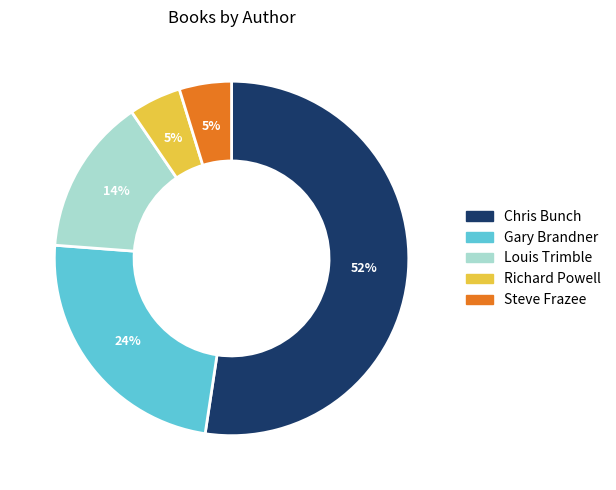

True or false: Steve Frazee accounts for 5% of the total.

True